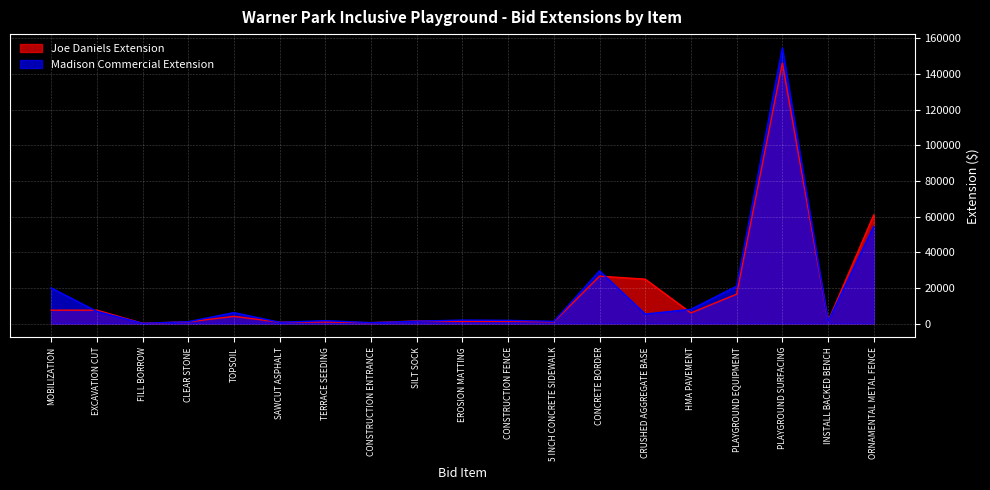

What is the value of the Madison Commercial Extension point at the 14th from the left?

5324.0